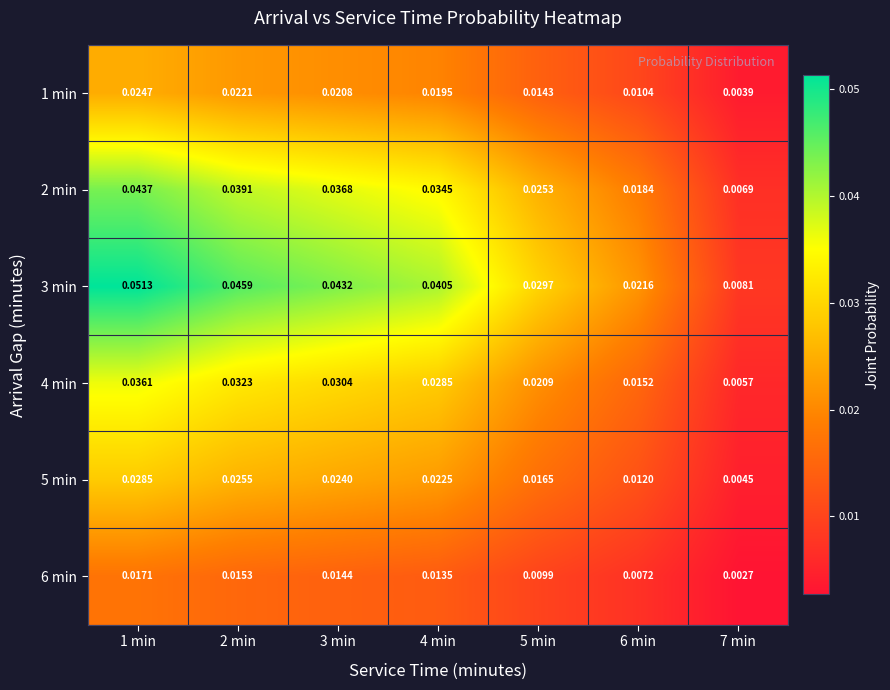

List the series in order of their peak value, highest first.

3 min, 2 min, 4 min, 5 min, 1 min, 6 min